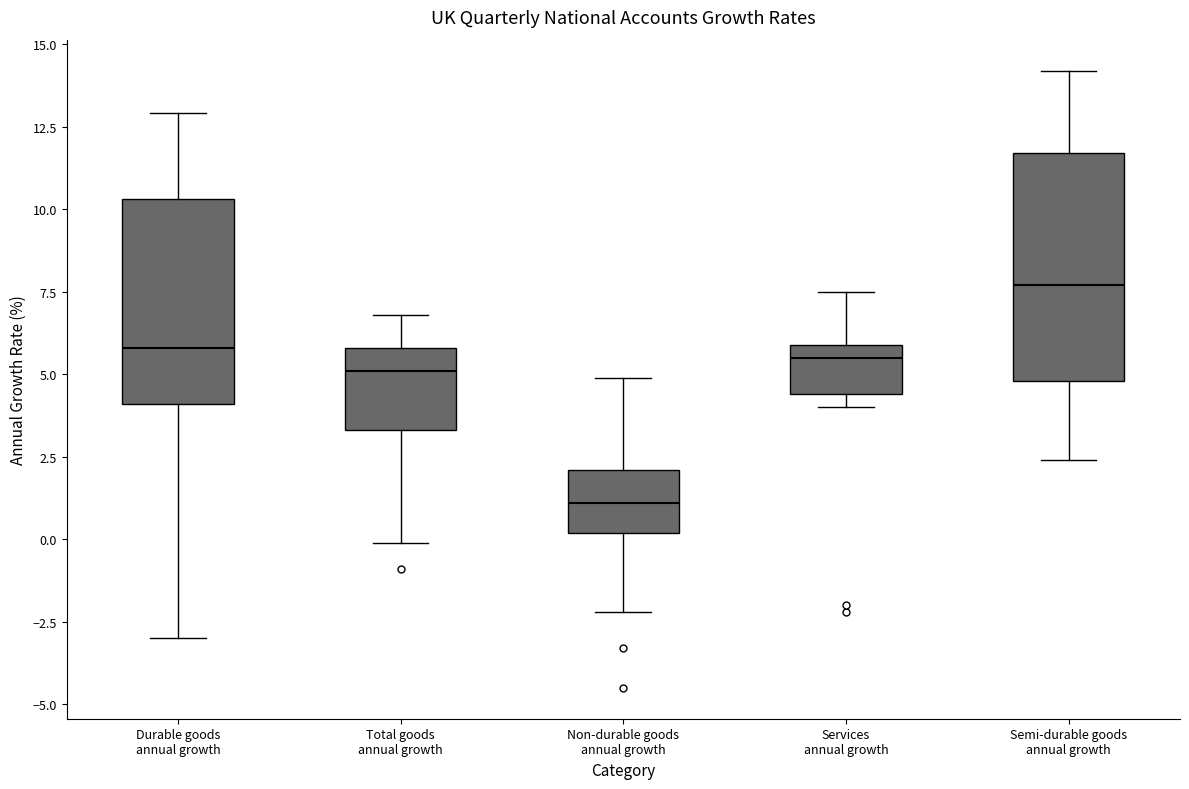

Reading left to right, transcribe this box plot: for each box, give where its median line is, the range the box spans, and where its two whiskers end, as read against the y-axis. The values are not printed on the chart, so give them approximately, as read against the axis.

Durable goods annual growth: median 6.0, box 4.0 to 10.5, whiskers -3.0 to 13.0
Total goods annual growth: median 5.0, box 3.5 to 6.0, whiskers 0.0 to 7.0
Non-durable goods annual growth: median 1.0, box 0.0 to 2.0, whiskers -2.0 to 5.0
Services annual growth: median 5.5, box 4.5 to 6.0, whiskers 4.0 to 7.5
Semi-durable goods annual growth: median 7.5, box 5.0 to 11.5, whiskers 2.5 to 14.0